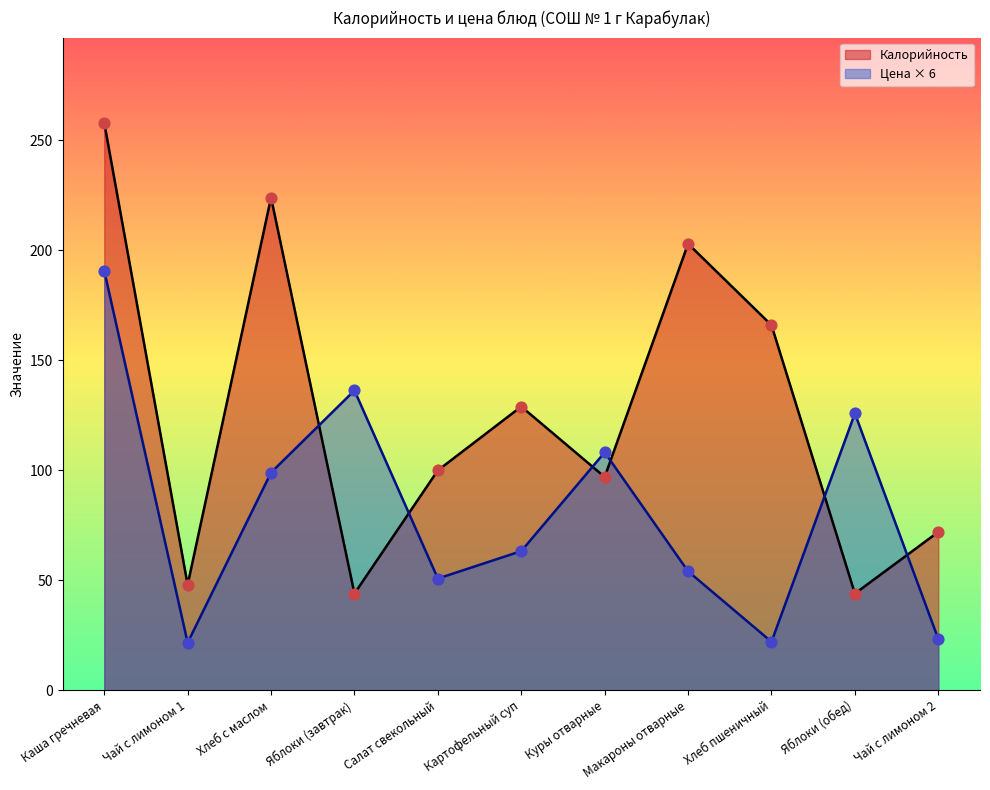

What is the total value across all series at Картофельный суп?

192.3